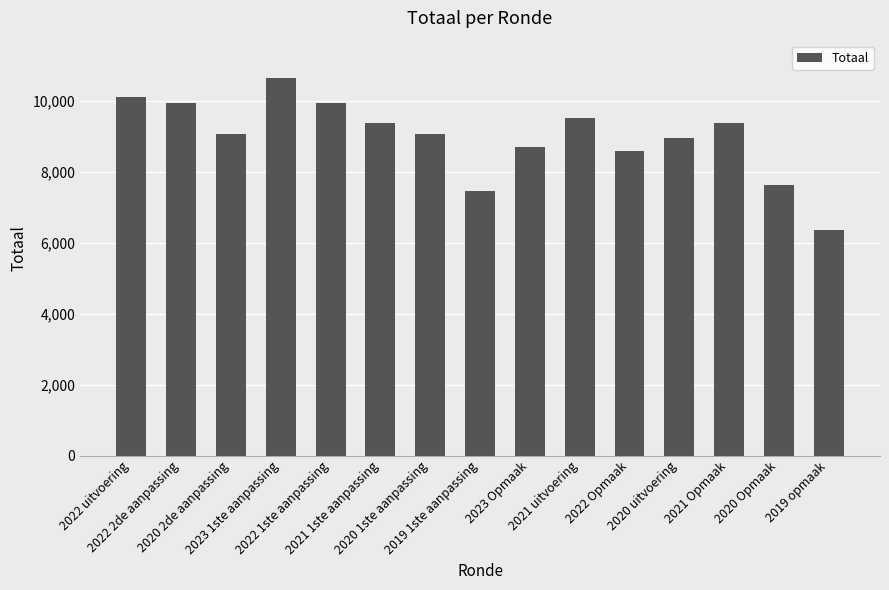

How many data points does each series have?

15